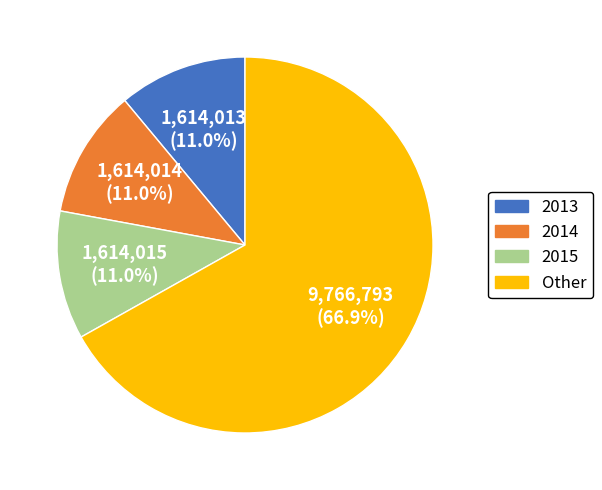

What is the majority slice?

Other